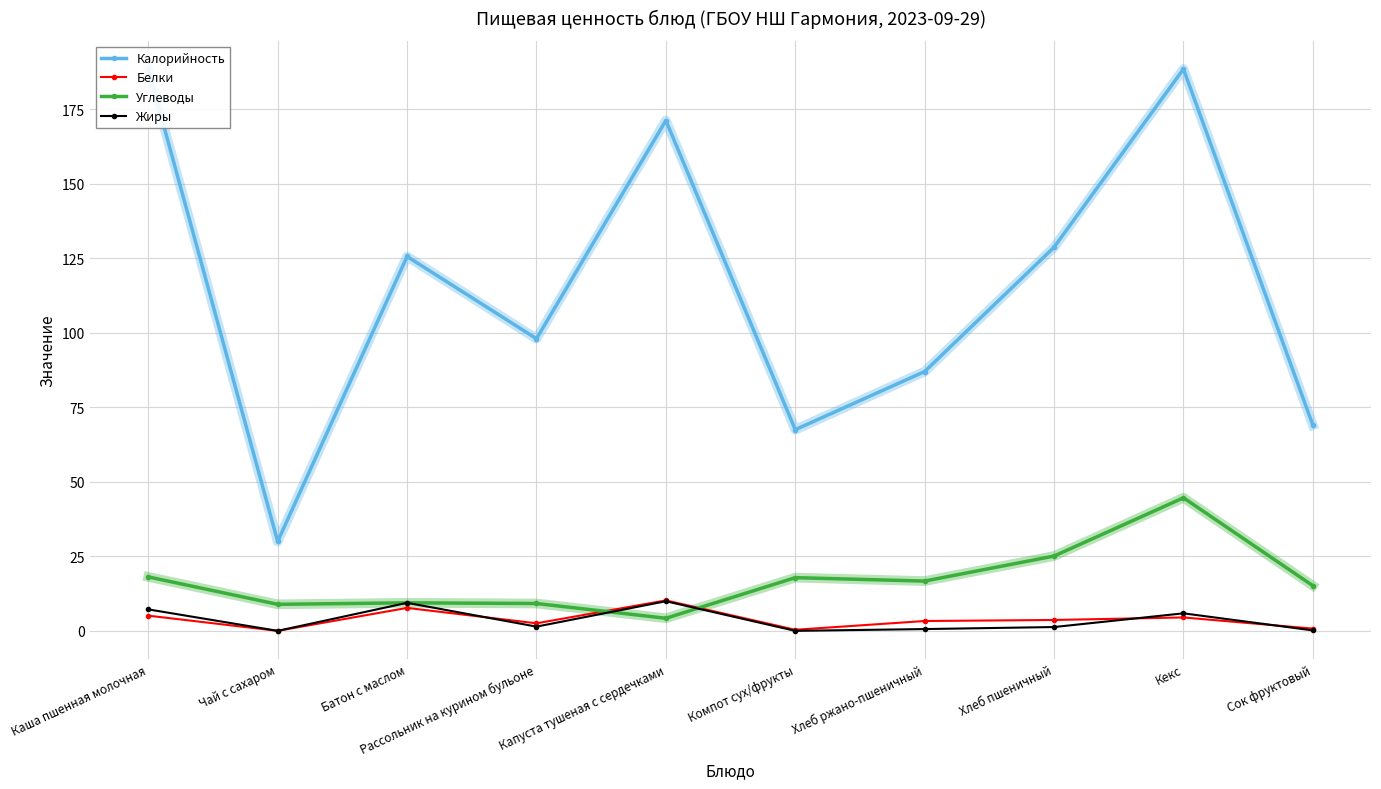

How many series are shown in this chart?

4